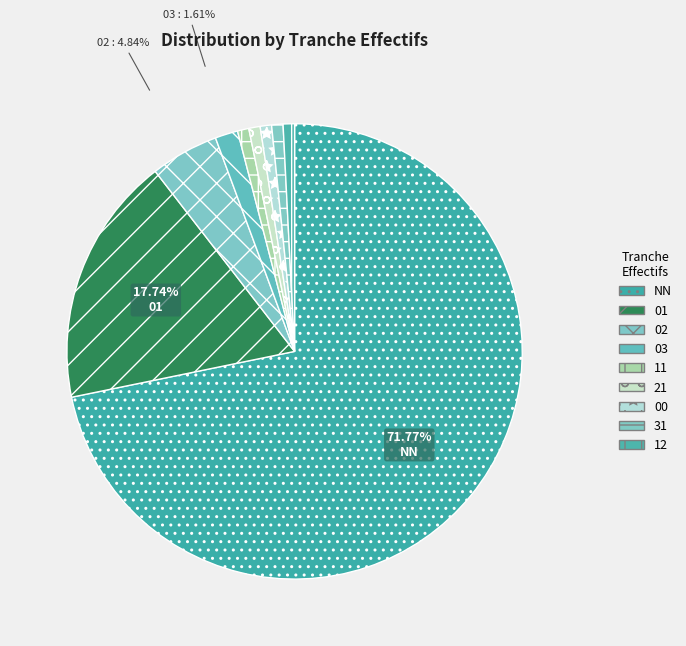

What percentage is the 00 slice, to the nearest percent?

1%